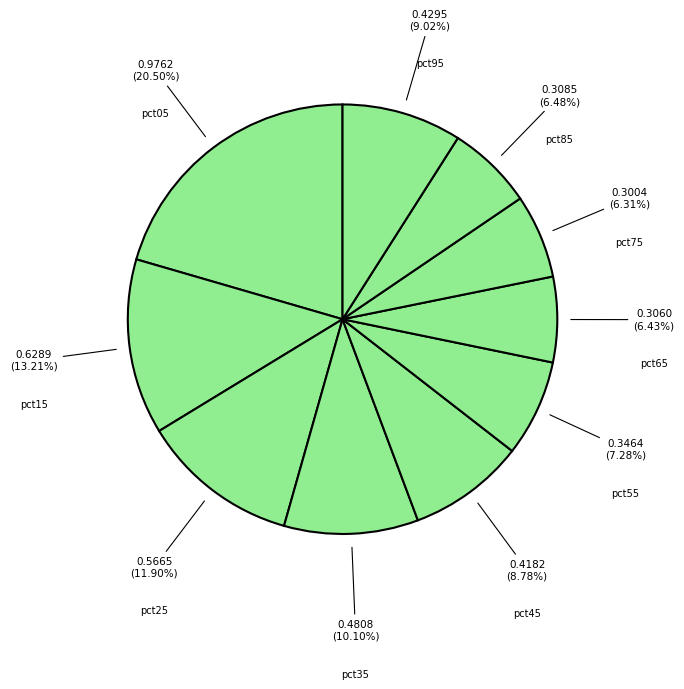

What portion of the pie excludes pct35?

89.9%